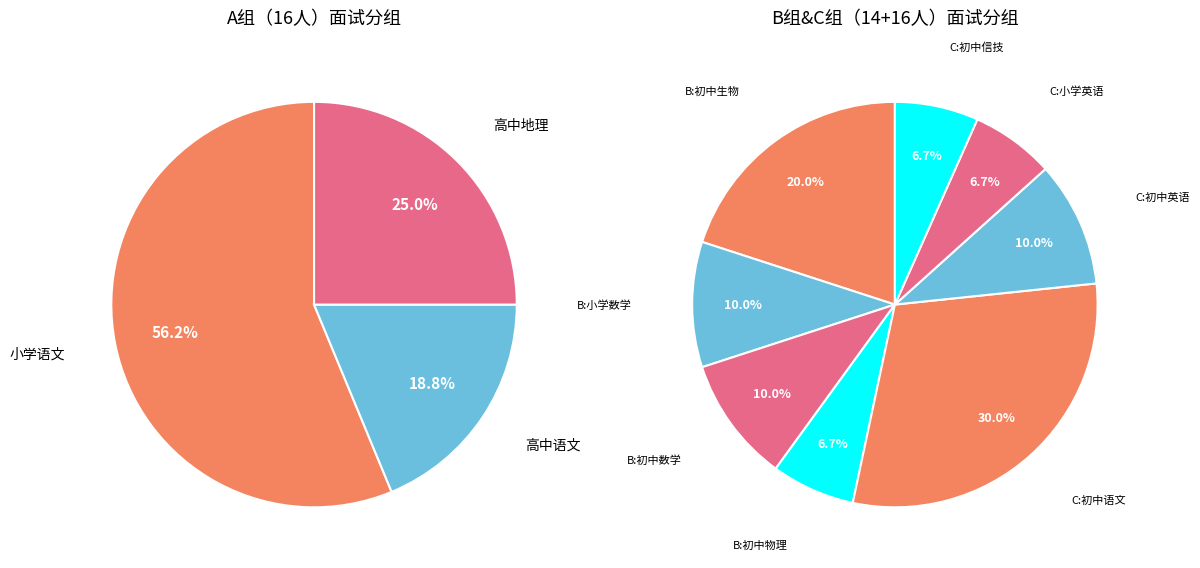

Does any single category account for the majority?

No